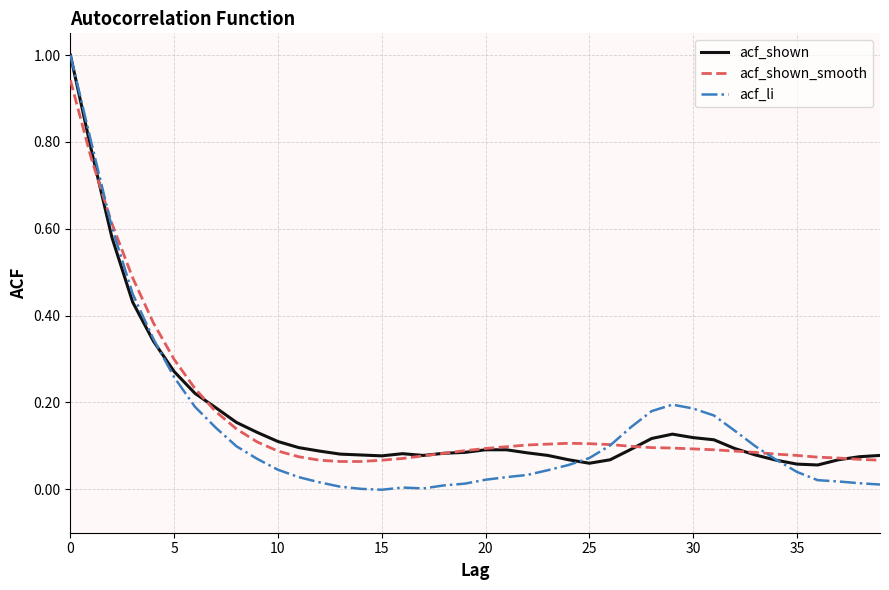

What is the maximum value shown in the chart?

1.0